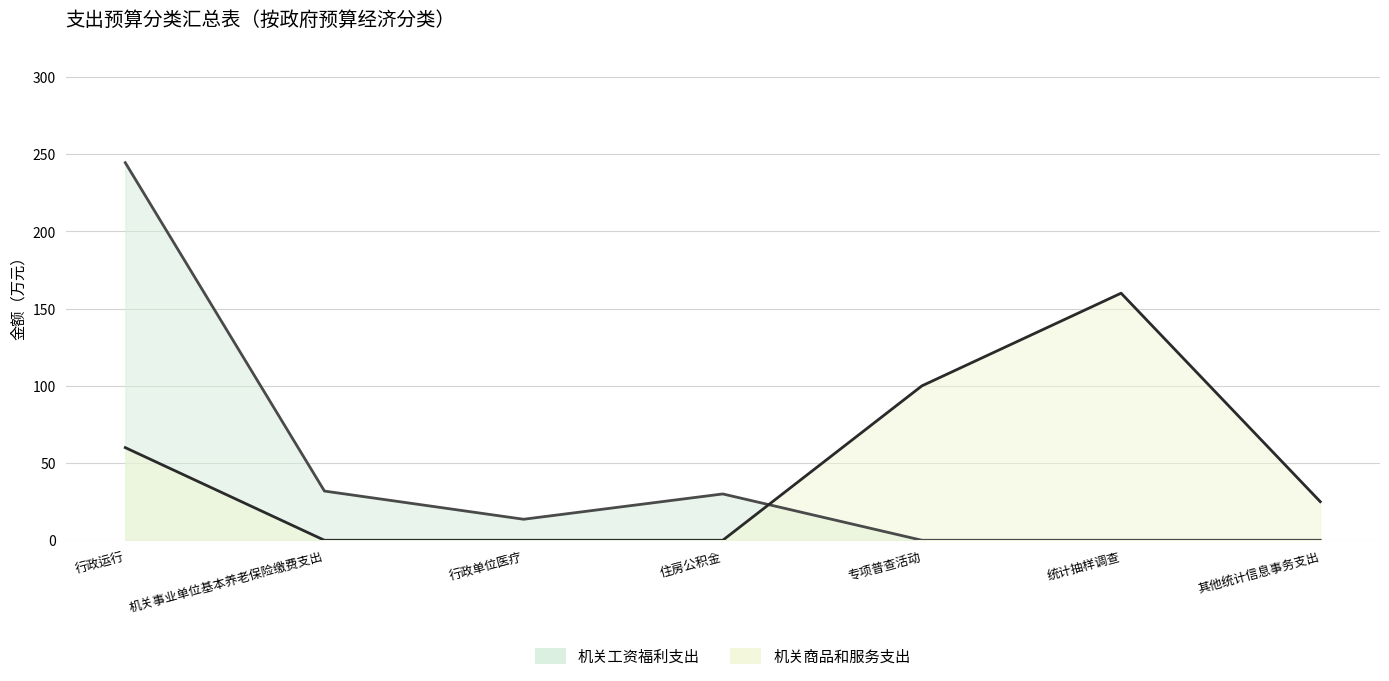

Reading left to right, transcribe all the data shown in this chart.

机关工资福利支出: 行政运行=244.5	机关事业单位基本养老保险缴费支出=31.9	行政单位医疗=13.6	住房公积金=30.0	专项普查活动=0.0	统计抽样调查=0.0	其他统计信息事务支出=0.0
机关商品和服务支出: 行政运行=60.0	机关事业单位基本养老保险缴费支出=0.0	行政单位医疗=0.0	住房公积金=0.0	专项普查活动=100.0	统计抽样调查=160.0	其他统计信息事务支出=25.0